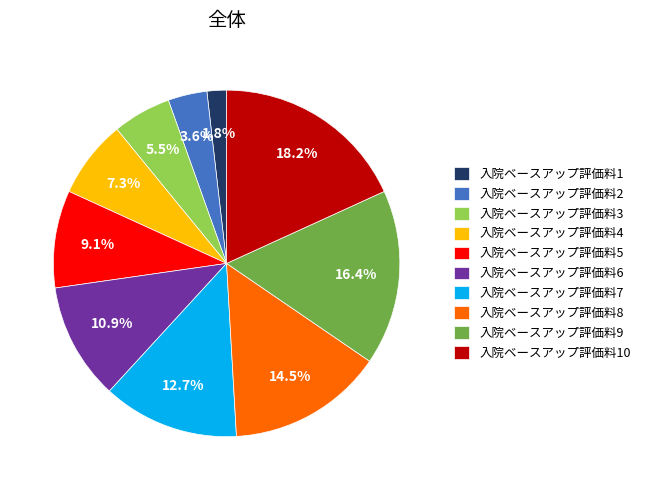

To the nearest percent, what percentage of the pie is 入院ベースアップ評価料6?

11%